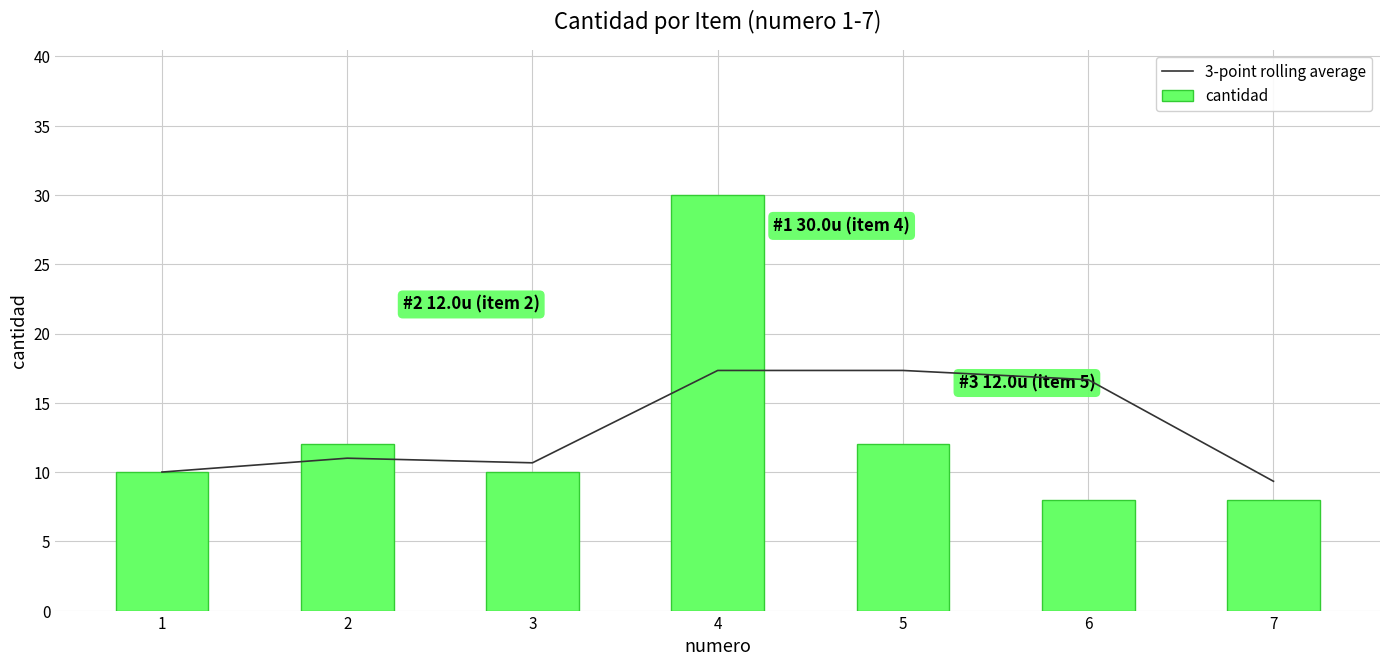

Rank the series by their maximum value, from highest to lowest.

cantidad, 3-point rolling average